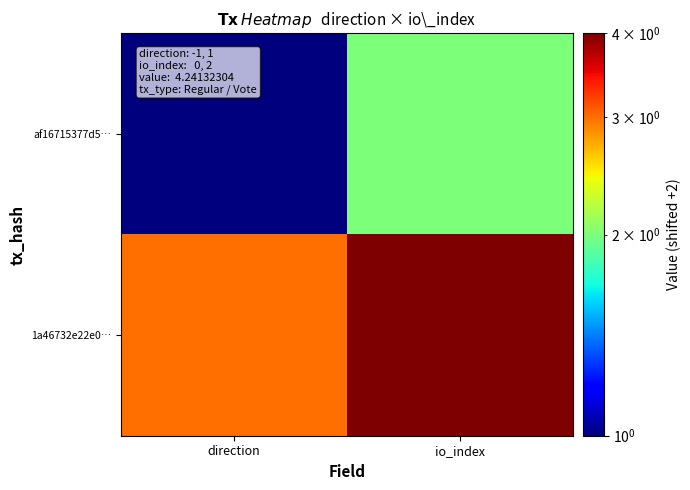

Which series has the largest range (max minus min)?

af16715377d5…